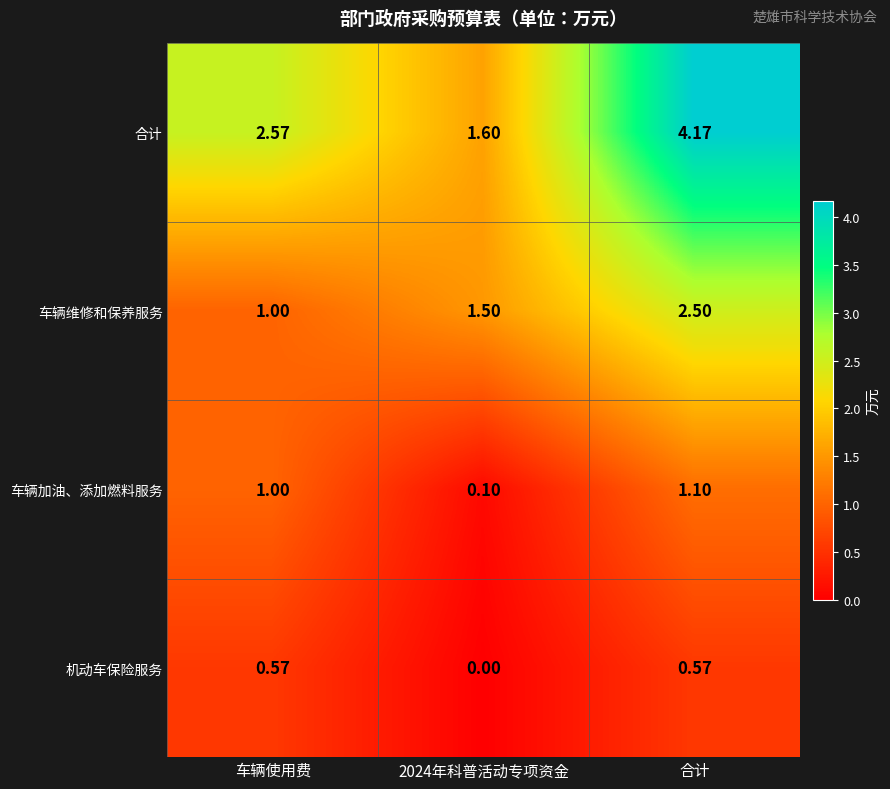

At which category is the sum across all series the highest?

合计